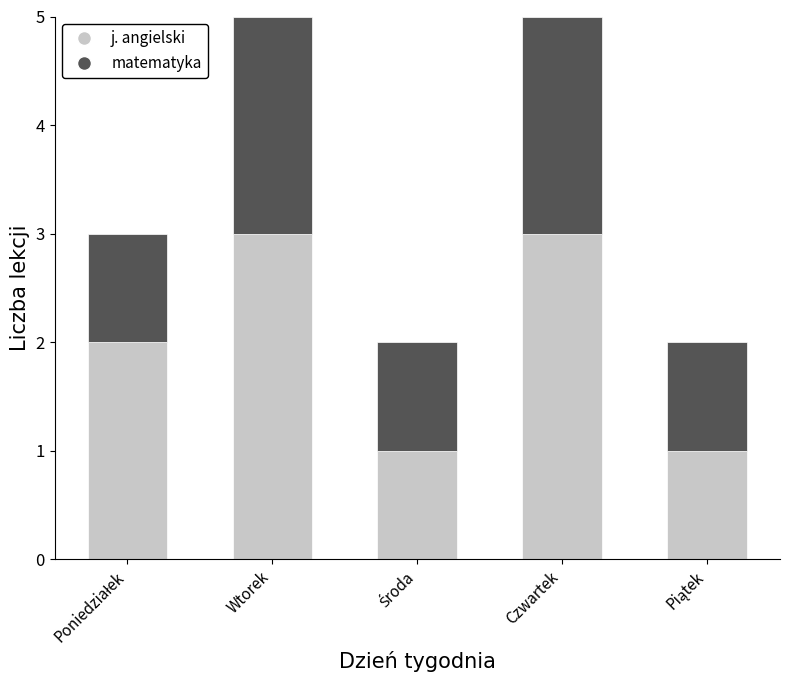

What is the maximum value for j. angielski?

3